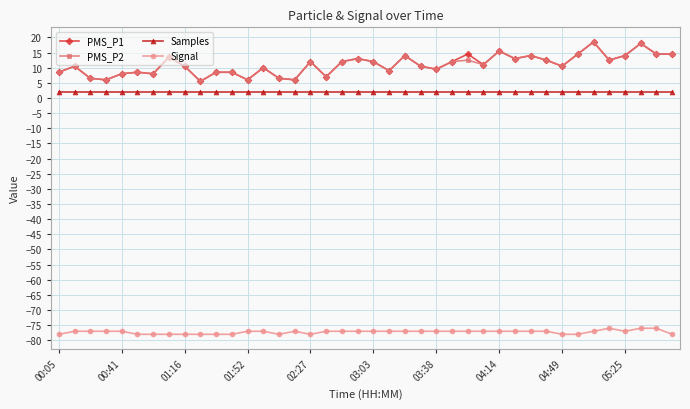

True or false: Signal and Samples cross at least once.

False